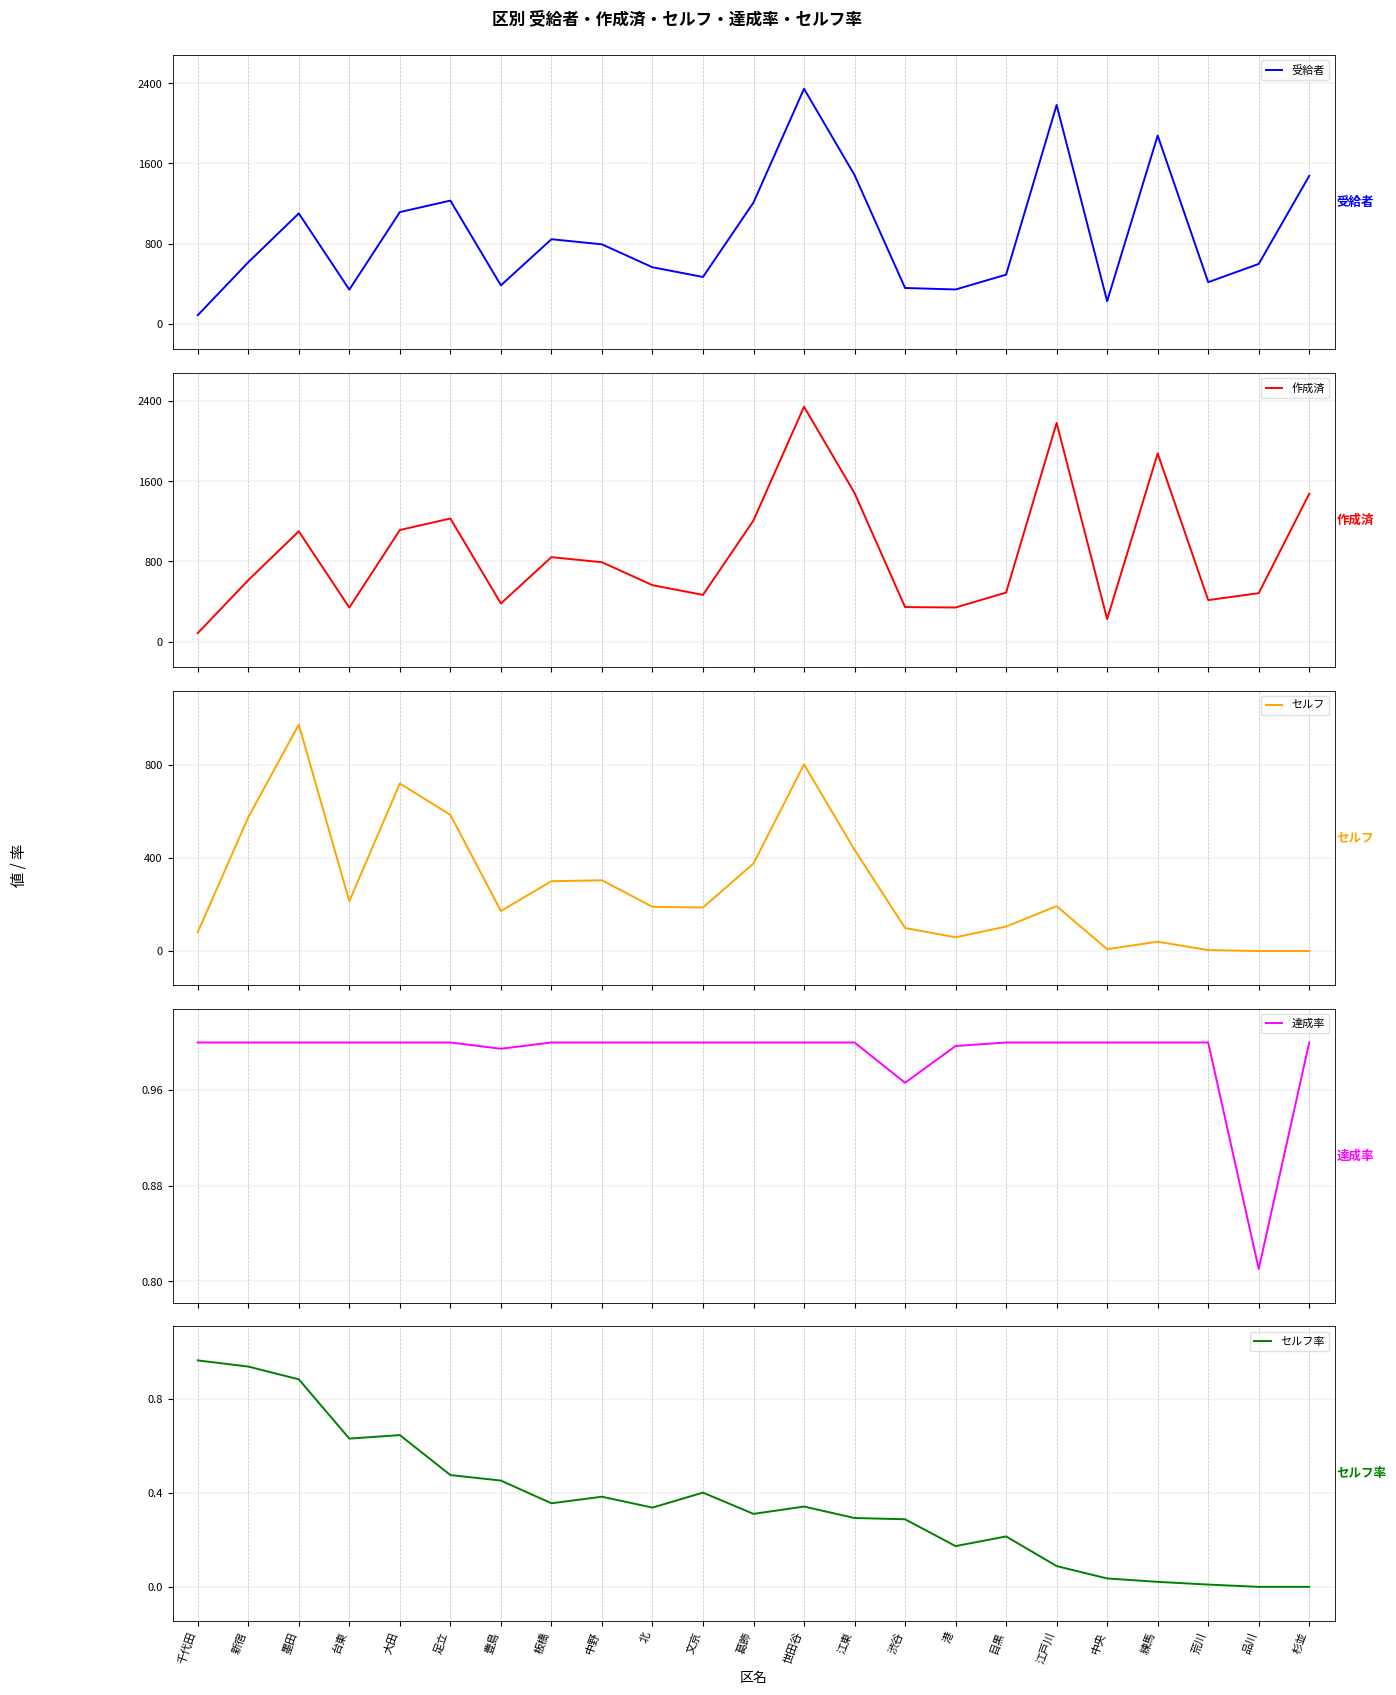

Rank the categories by 達成率 value from lowest to highest.

品川, 渋谷, 豊島, 港, 千代田, 新宿, 墨田, 台東, 大田, 足立, 板橋, 中野, 北, 文京, 葛飾, 世田谷, 江東, 目黒, 江戸川, 中央, 練馬, 荒川, 杉並